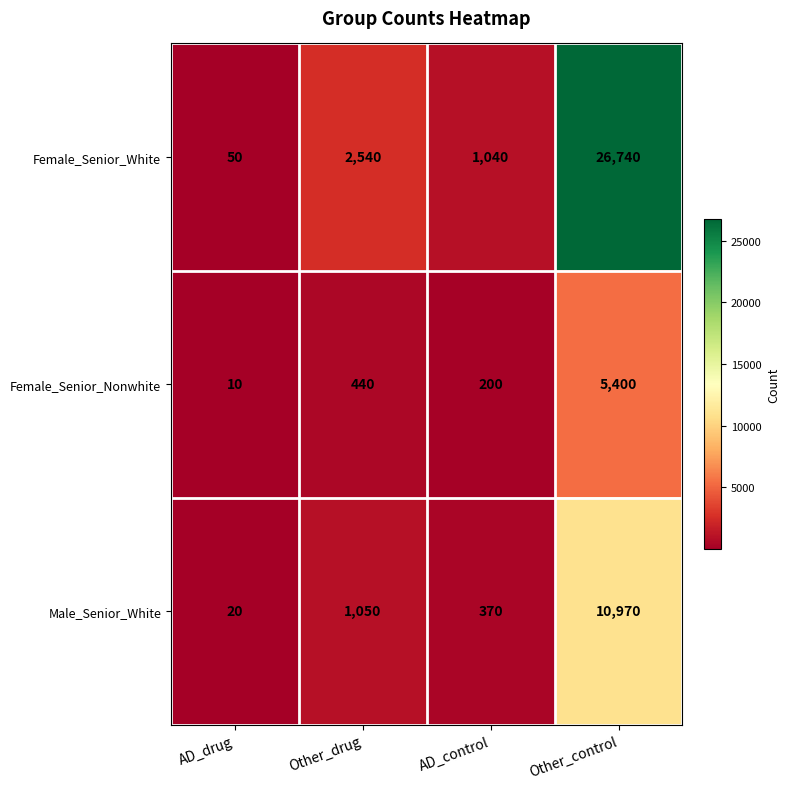

What is the lowest value of the Female_Senior_White series?

50